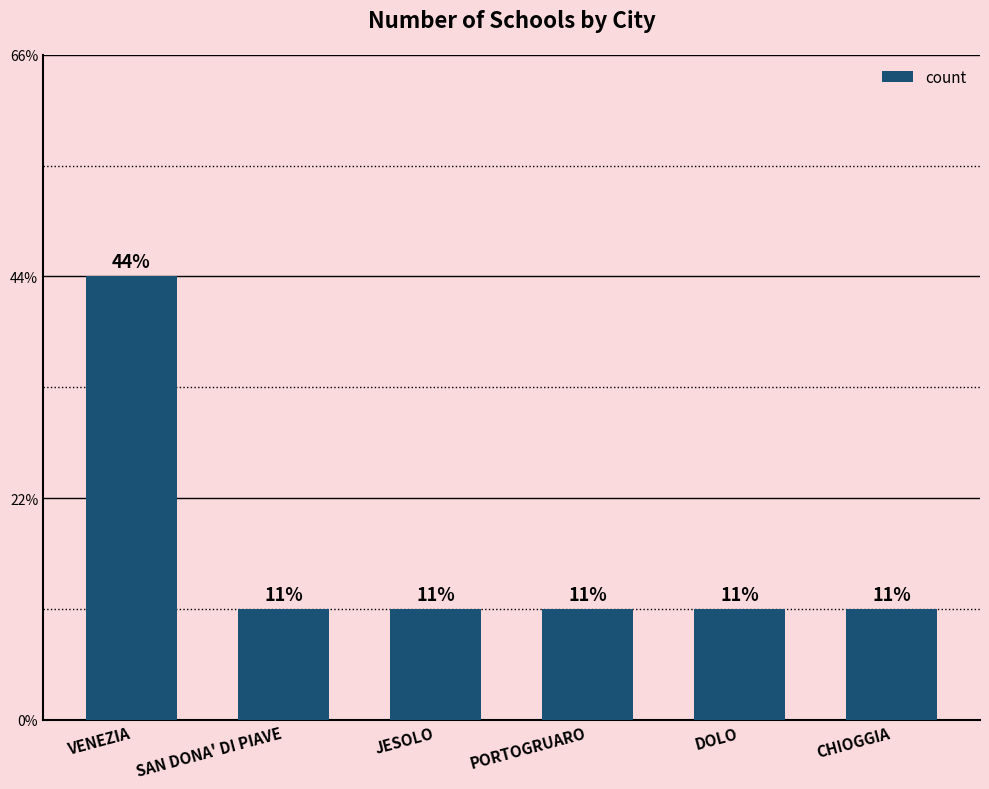

True or false: the data shows 0 at CHIOGGIA.

False